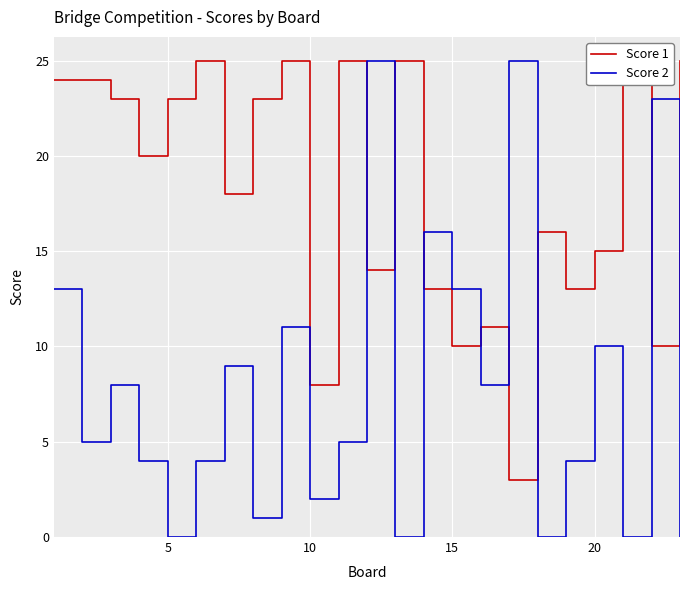

The Score 2 series shows 2 at 15. True or false?

False